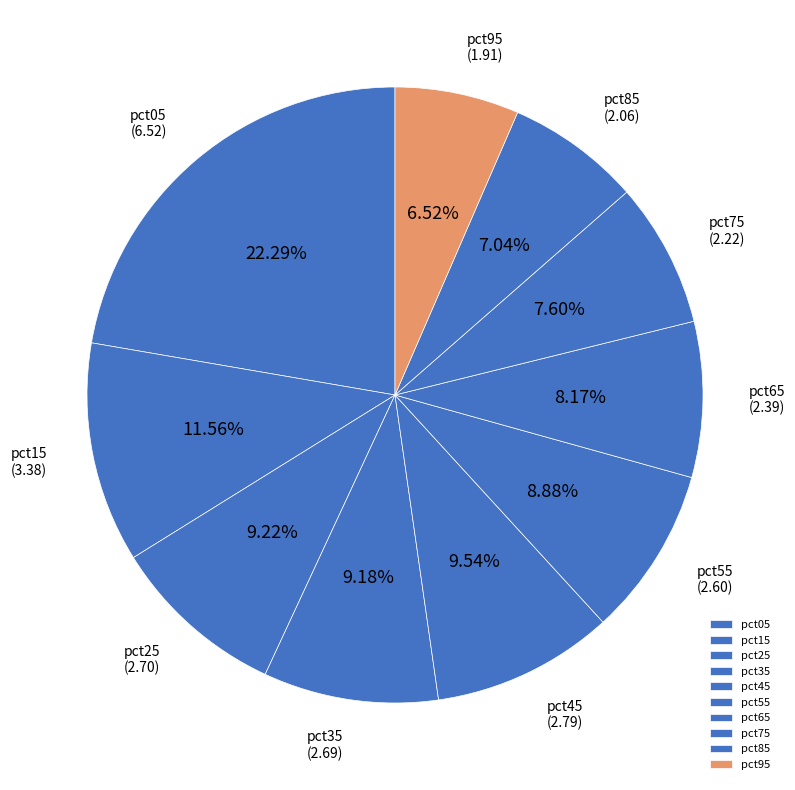

Count the number of slices in the pie.

10